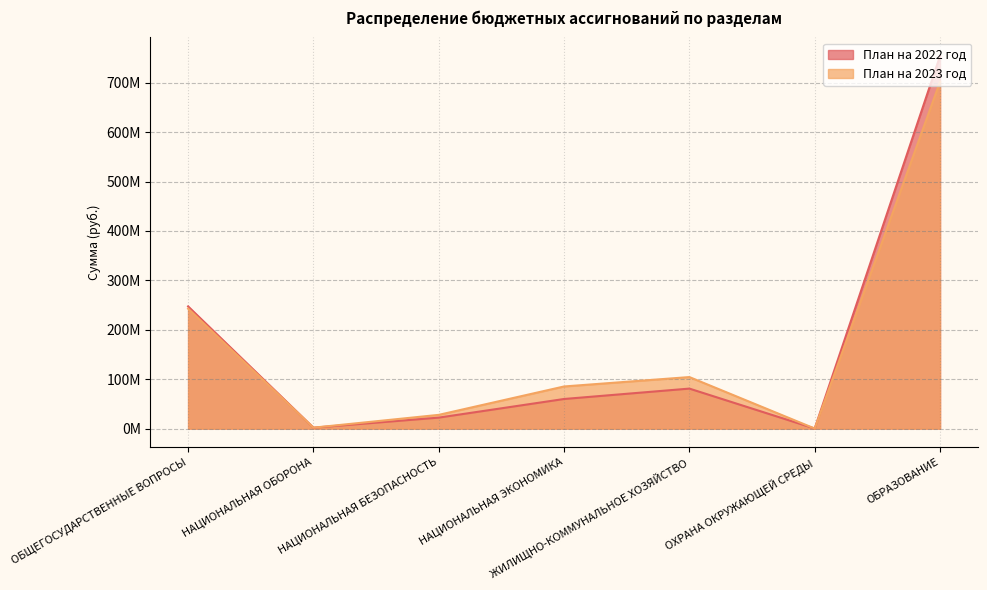

List the series in order of their overall mean, highest first.

План на 2022 год, План на 2023 год